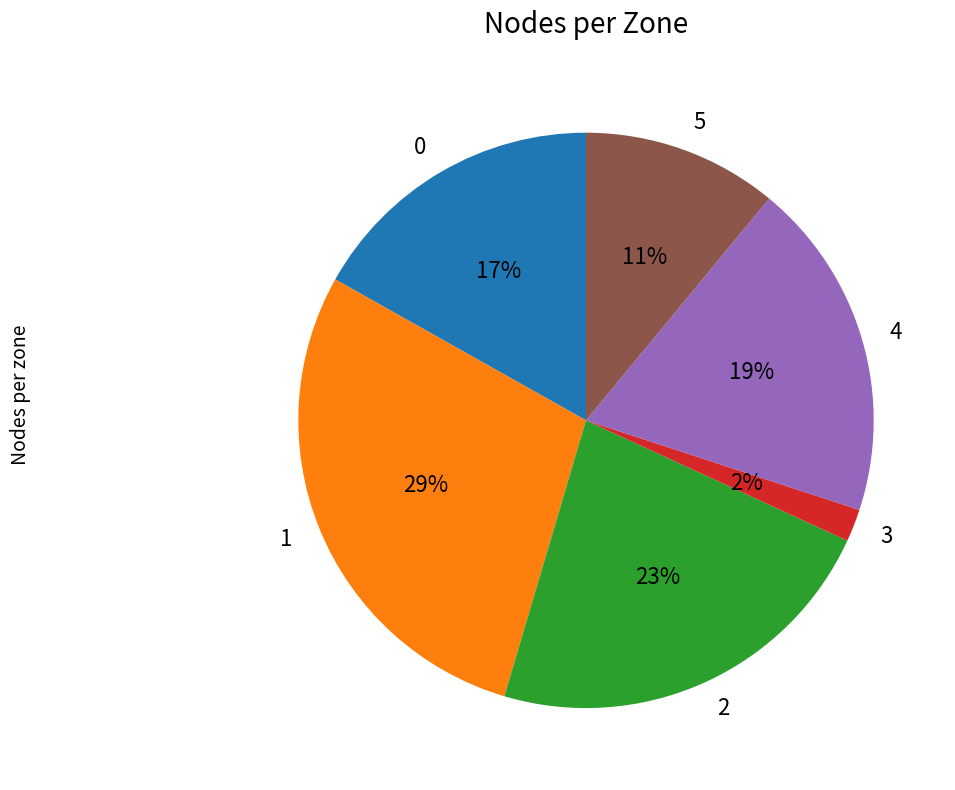

Rank the categories by value from highest to lowest.

1, 2, 4, 0, 5, 3